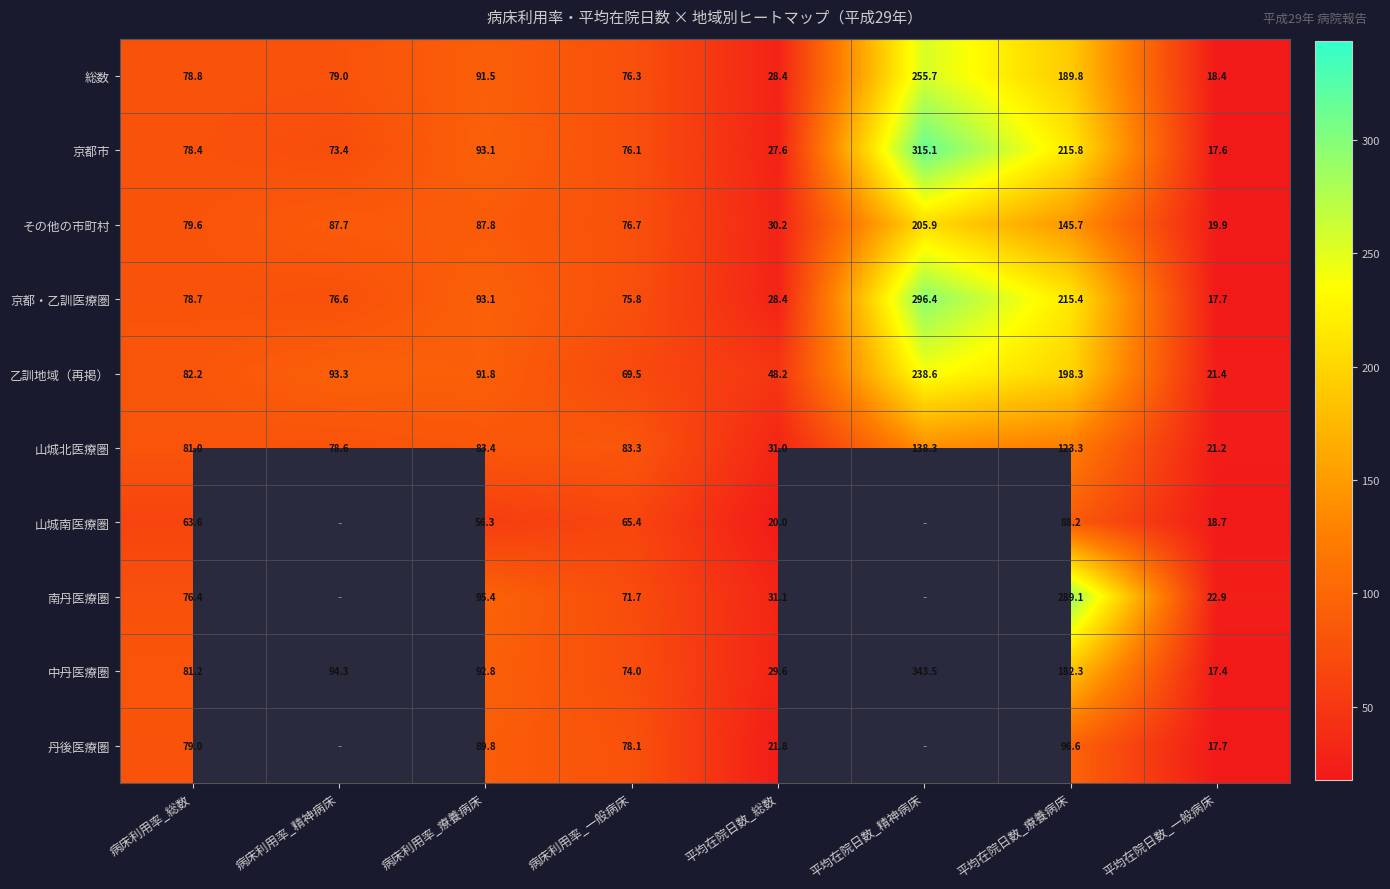

Where does the 中丹医療圏 series first go above 92?

病床利用率_精神病床